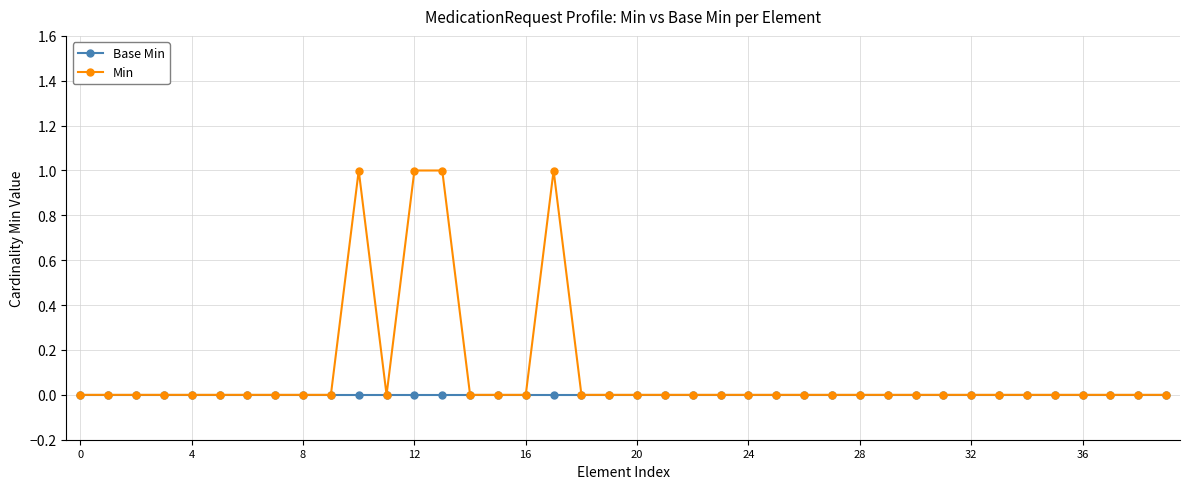

Does the chart display data point markers on the line(s)?

Yes